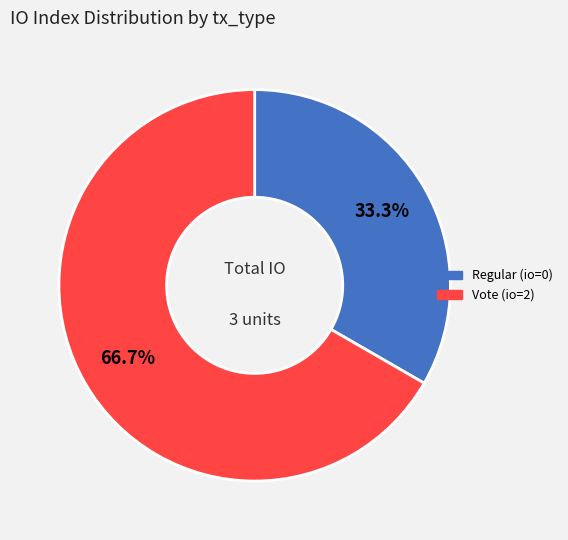

To the nearest percent, what percentage of the pie is Vote?

67%